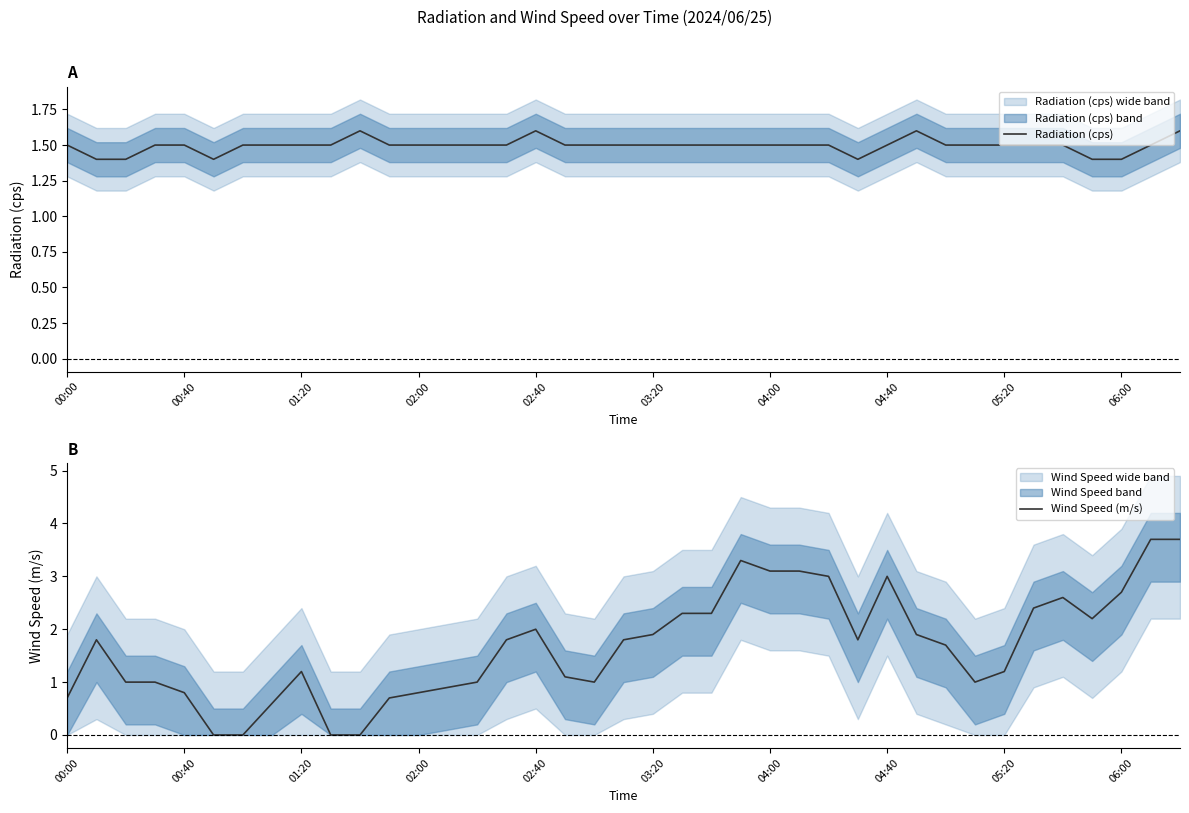

At how many categories does at least one series exceed 0?

39